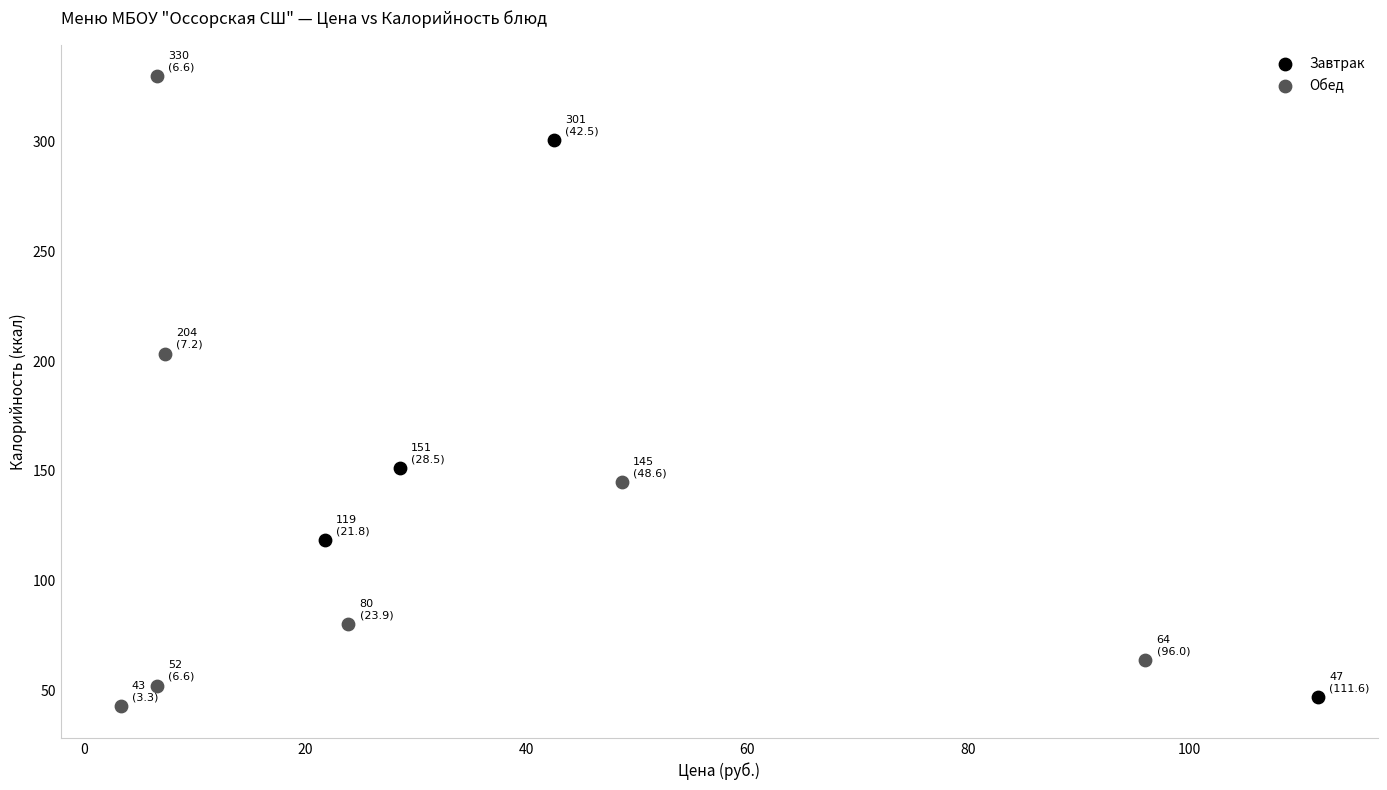

Which series contains the highest Y value?

Обед